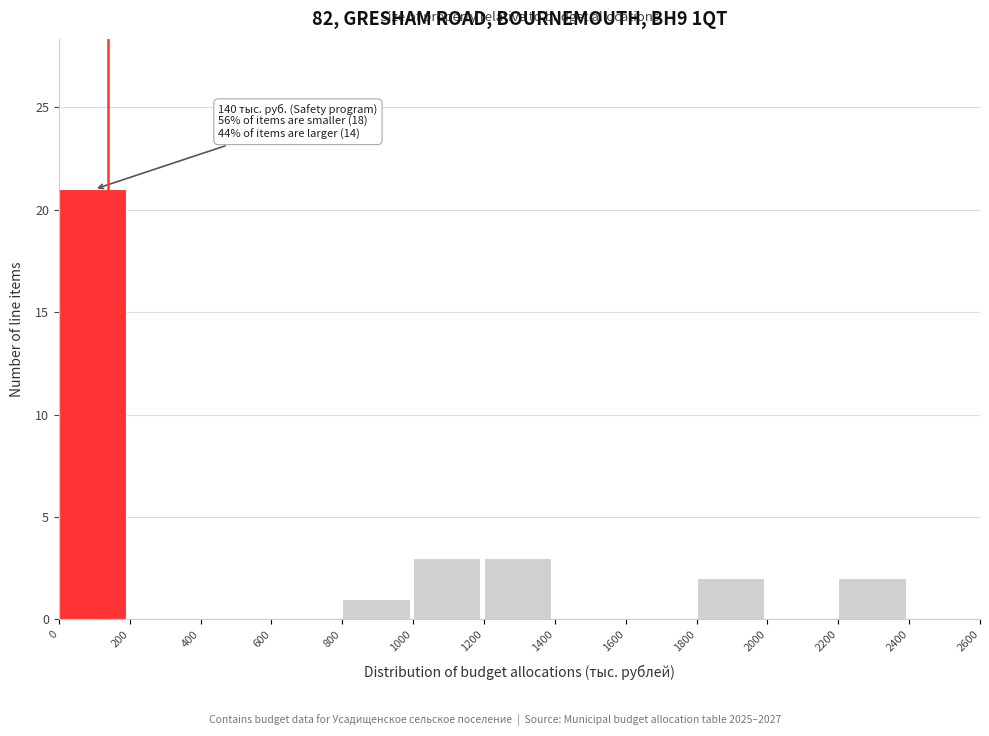

Over which range of the x-axis is the bar tallest?

0 to 200